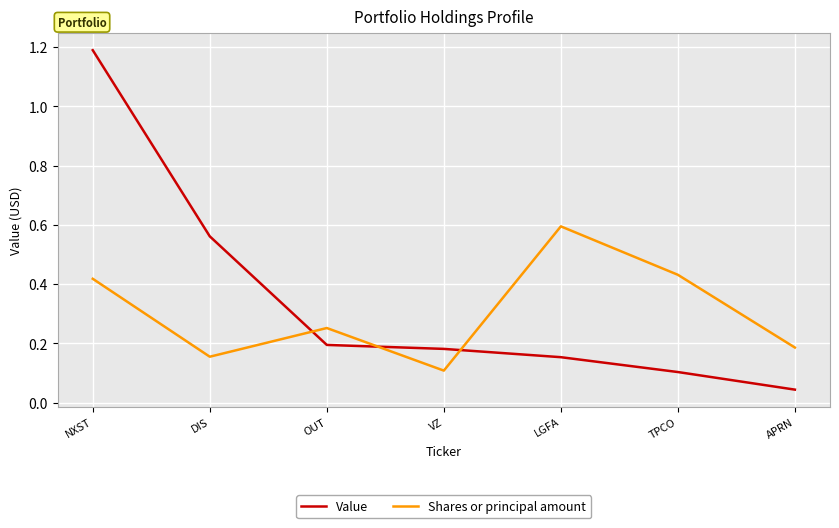

How many times do Value and Shares or principal amount cross each other?

3